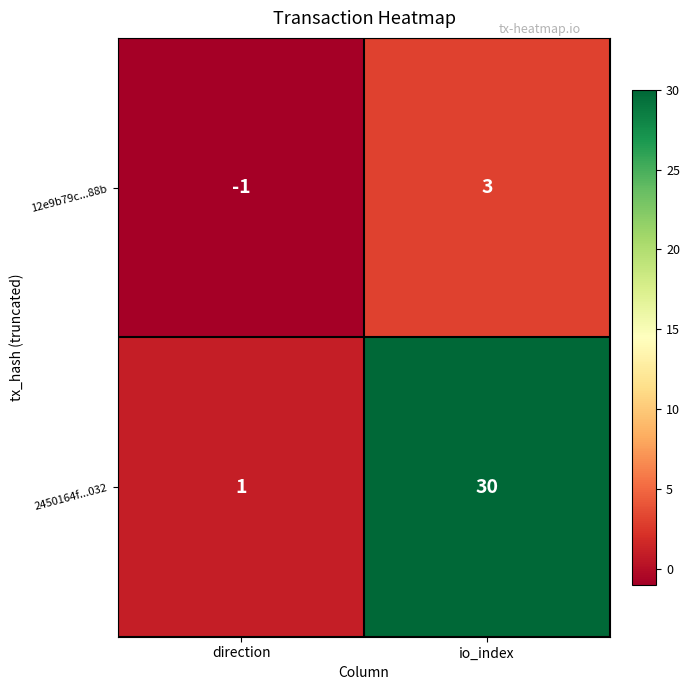

What is the greatest value displayed?

30